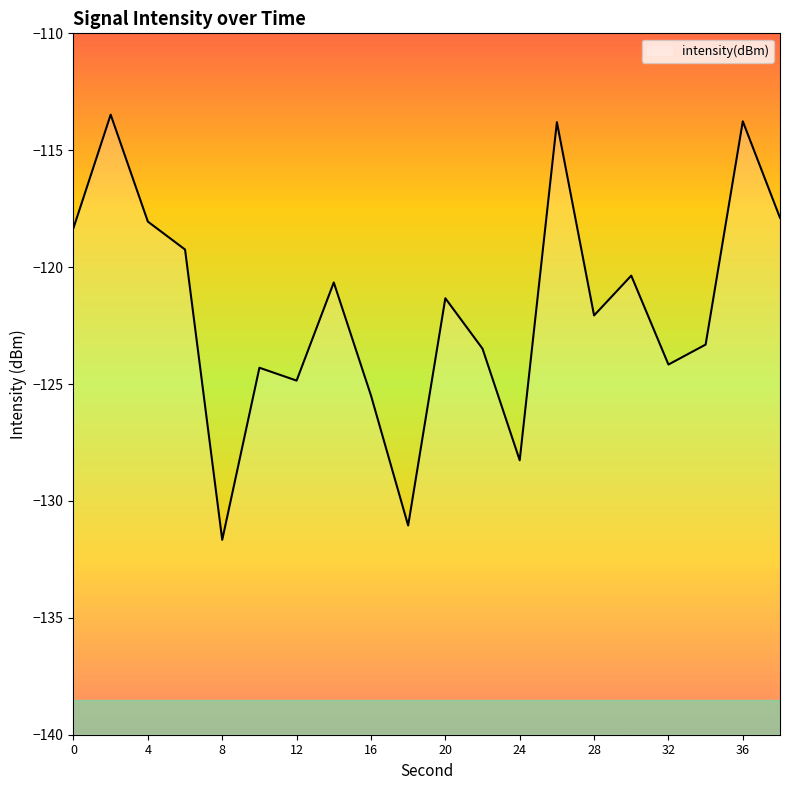

The chart shows a value of -205.5 at 24. True or false?

False